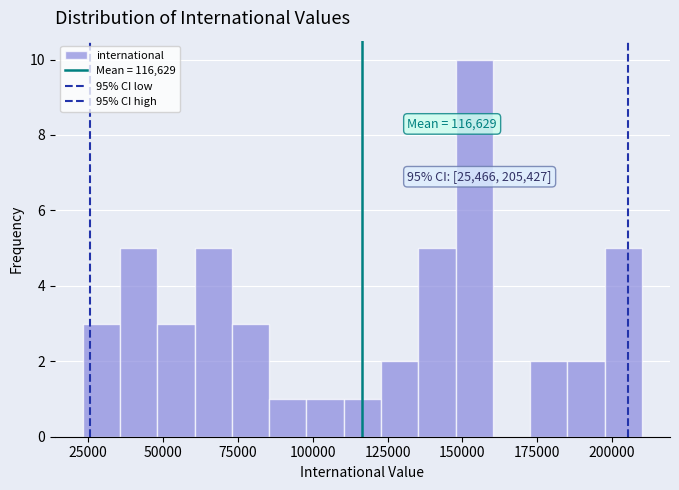

Read against the x-axis, roughly where is the centre of the tallest bar?

155000